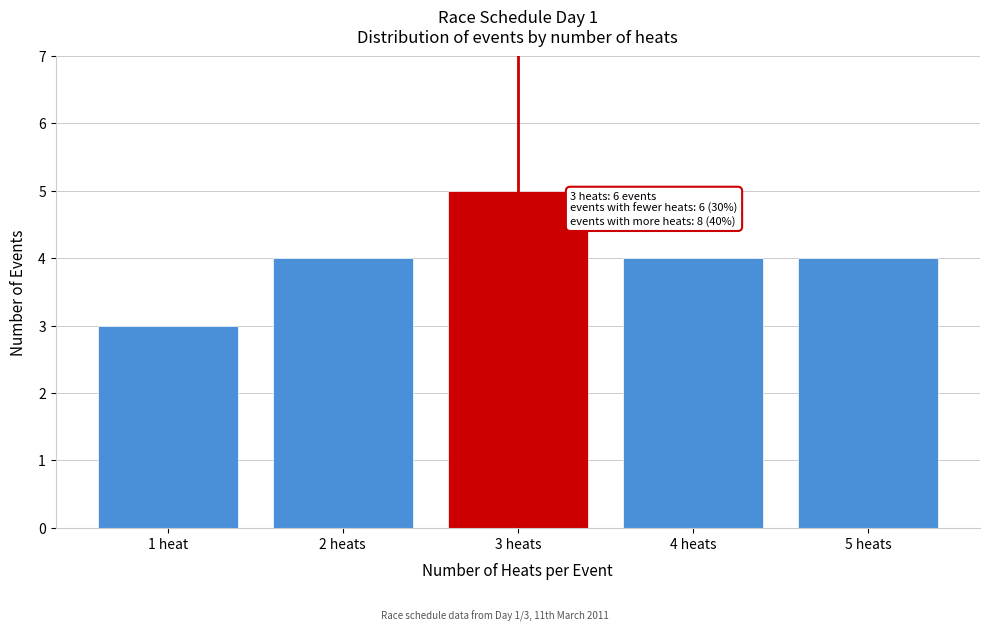

Reading left to right, list all the values displayed in this chart.

3	4	5	4	4